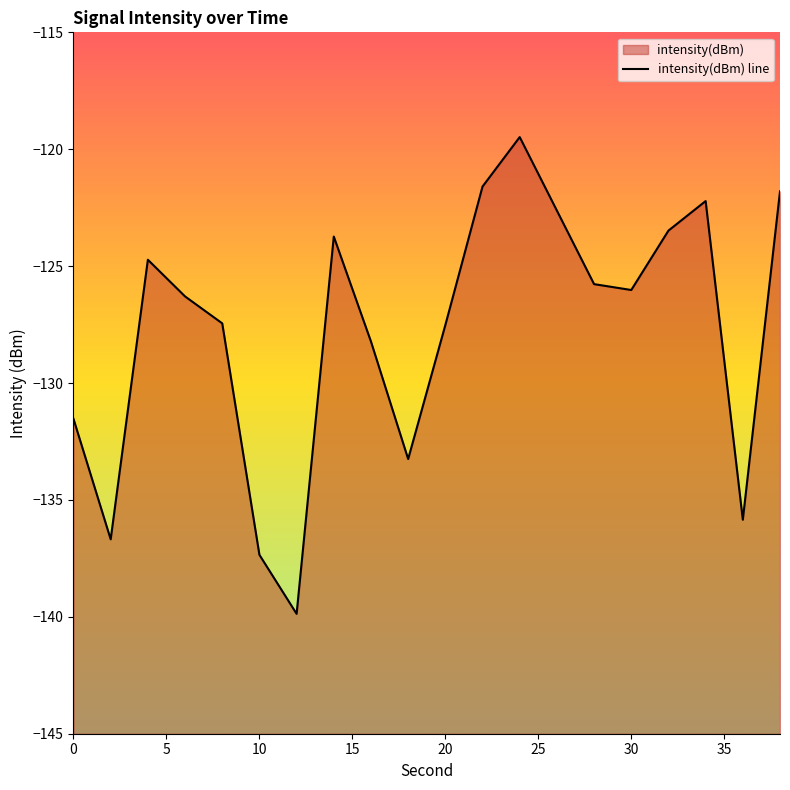

Reading left to right, extract all data points from this chart.

-131.5	-136.7	-124.7	-126.3	-127.4	-137.3	-139.9	-123.7	-128.2	-133.3	-127.5	-121.6	-119.5	-122.6	-125.8	-126.0	-123.5	-122.2	-135.8	-121.8